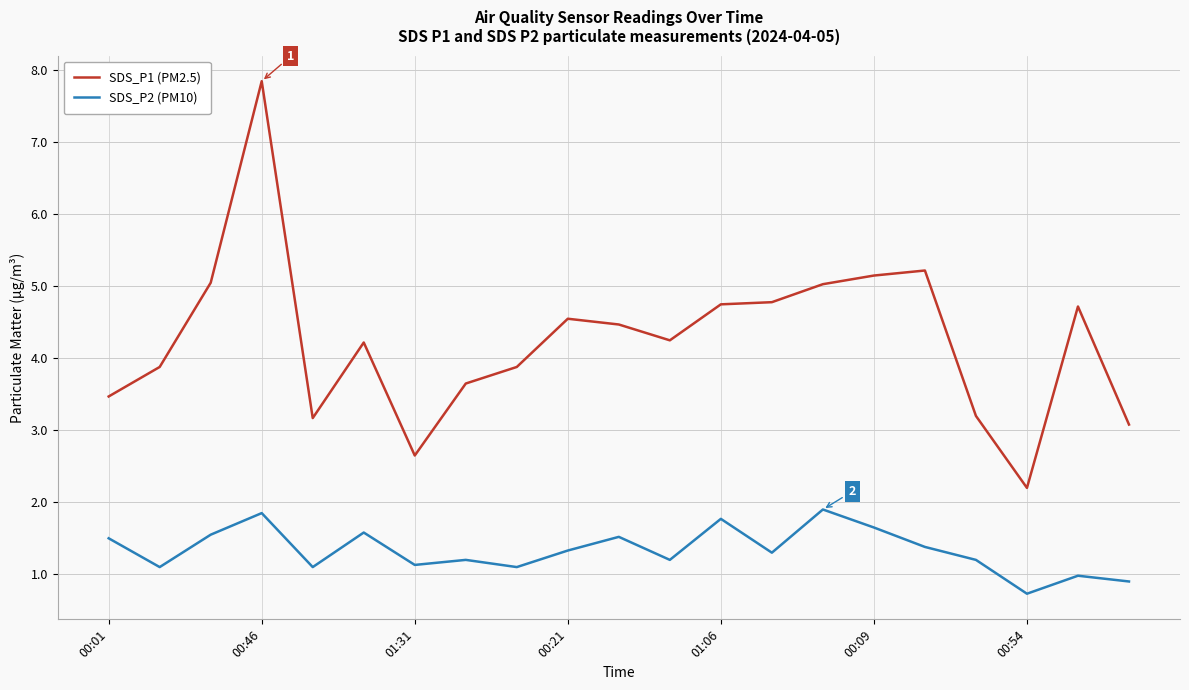

True or false: SDS_P1 (PM2.5) and SDS_P2 (PM10) intersect in this chart.

False